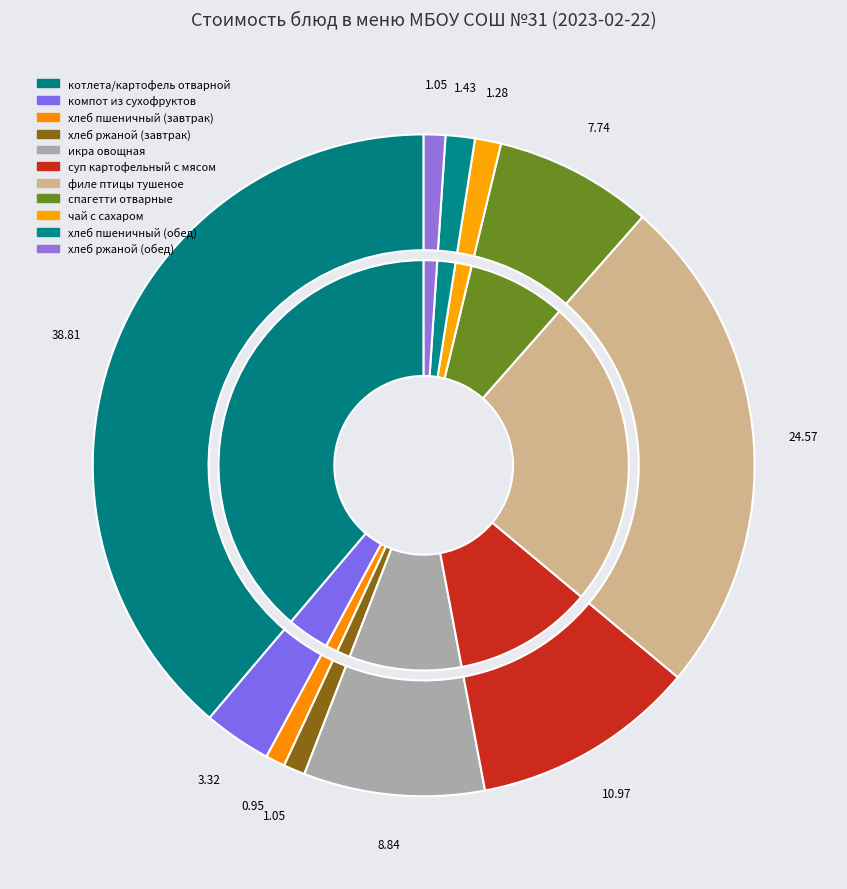

Is there a majority slice in this chart?

No